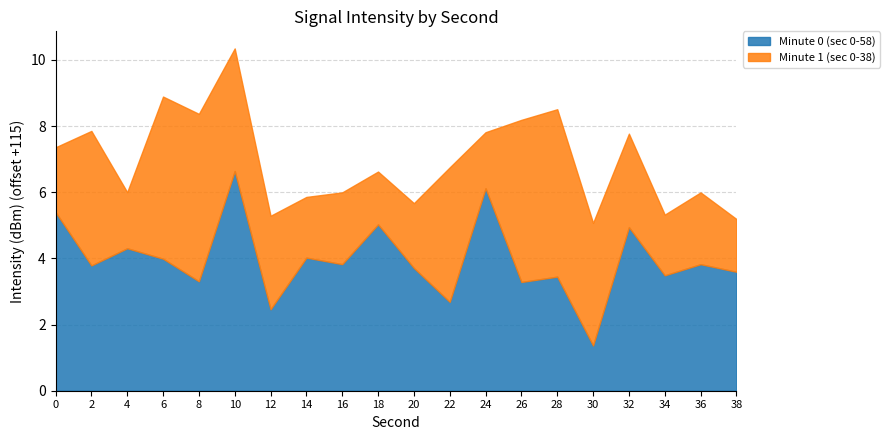

After their last crossing, which series has the higher values: Minute 1 (sec 0-38) or Minute 0 (sec 0-58)?

Minute 0 (sec 0-58)